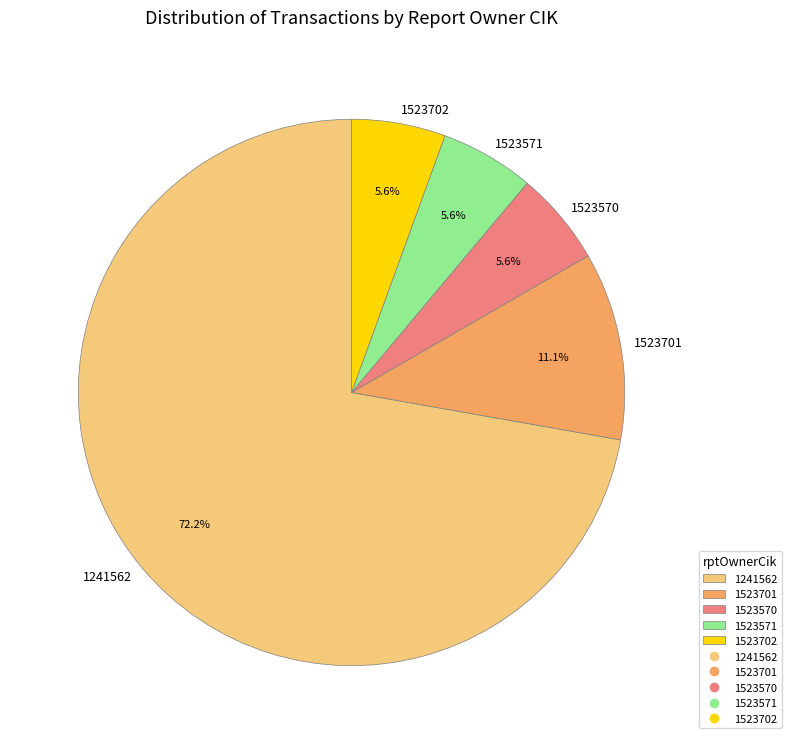

Which has a higher value, 1523701 or 1523702?

1523701